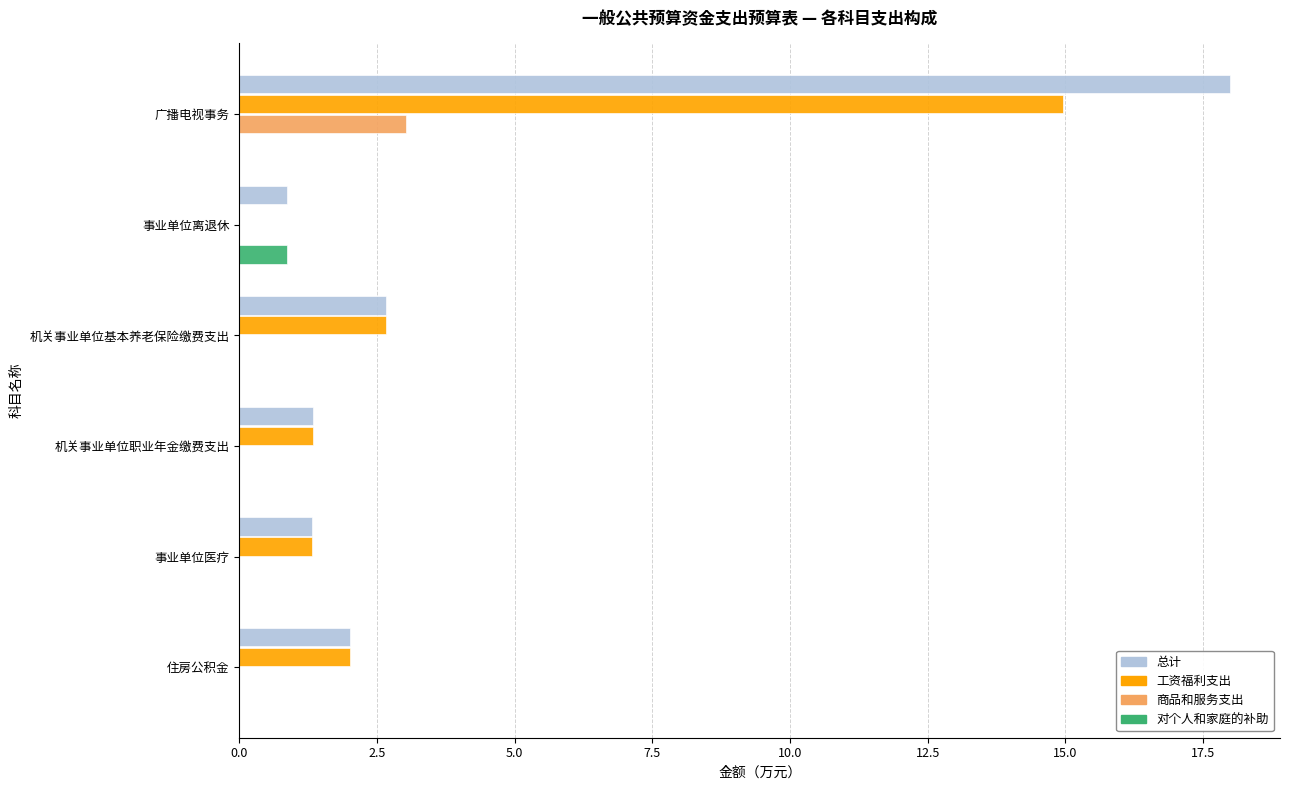

Which series has the largest range (max minus min)?

总计